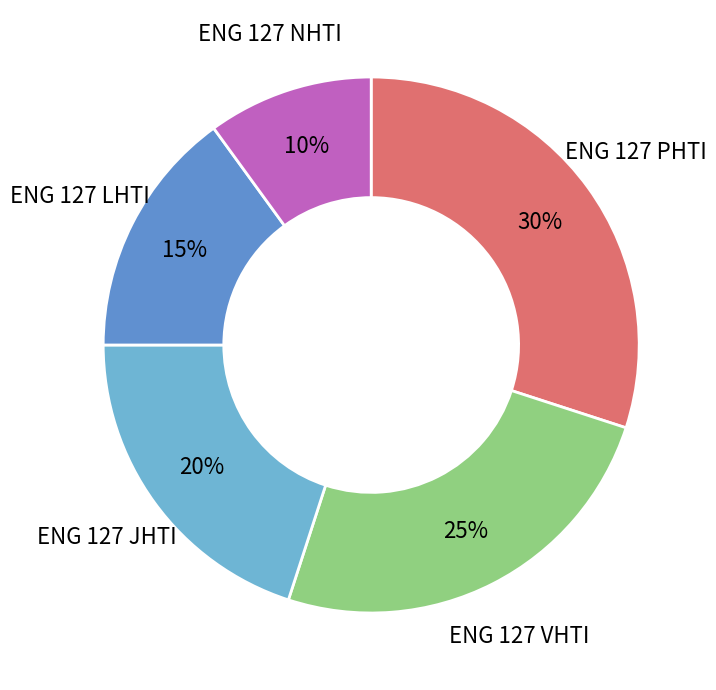

Count the number of slices in the pie.

5